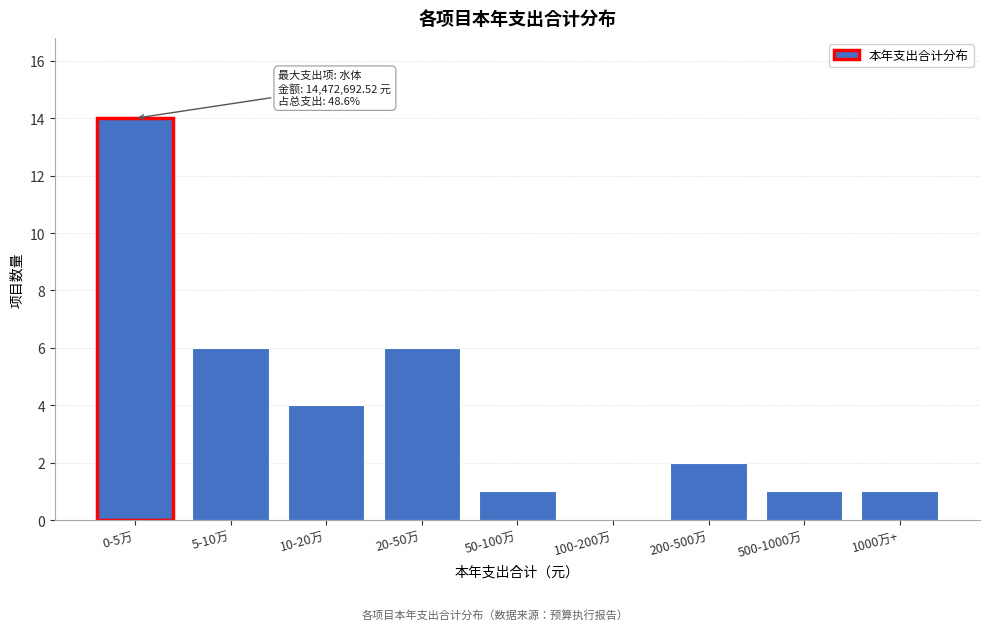

Reading left to right, what are all the values shown in this chart?

0-5万=14	5-10万=6	10-20万=4	20-50万=6	50-100万=1	100-200万=0	200-500万=2	500-1000万=1	1000万+=1